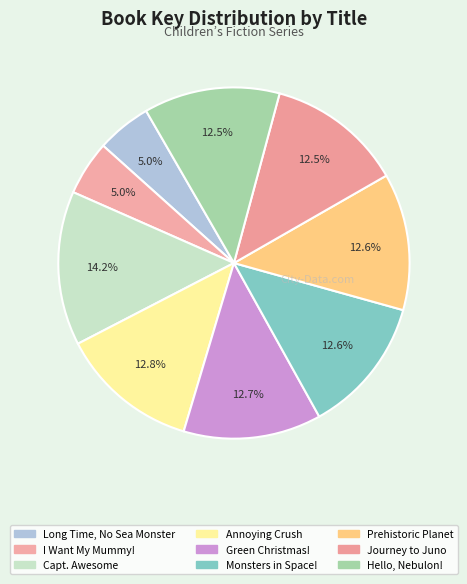

Which category has the biggest portion of the pie?

Captain Awesome